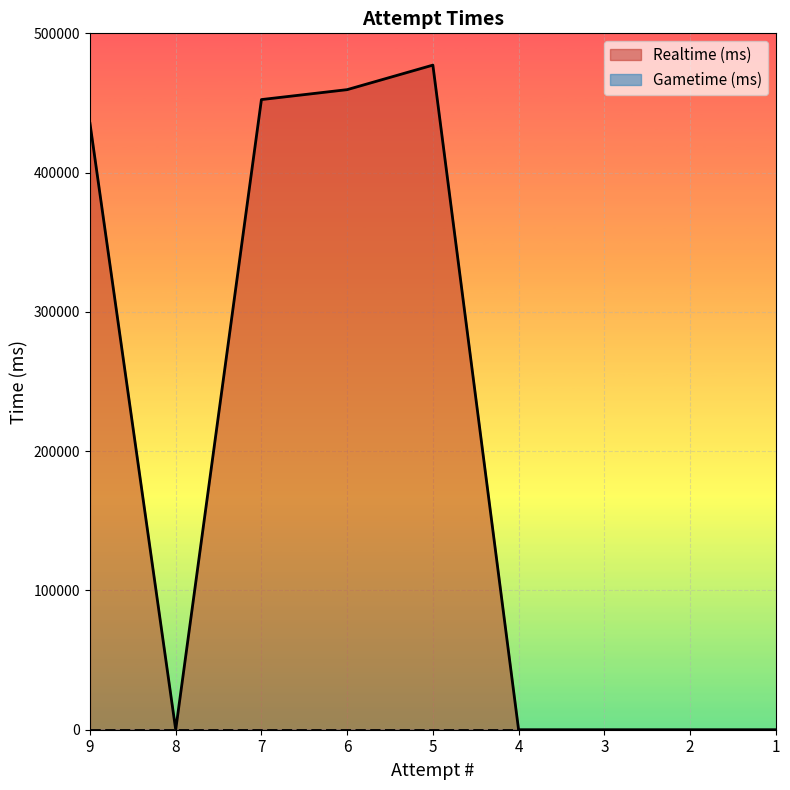

Where is the first local minimum?

8